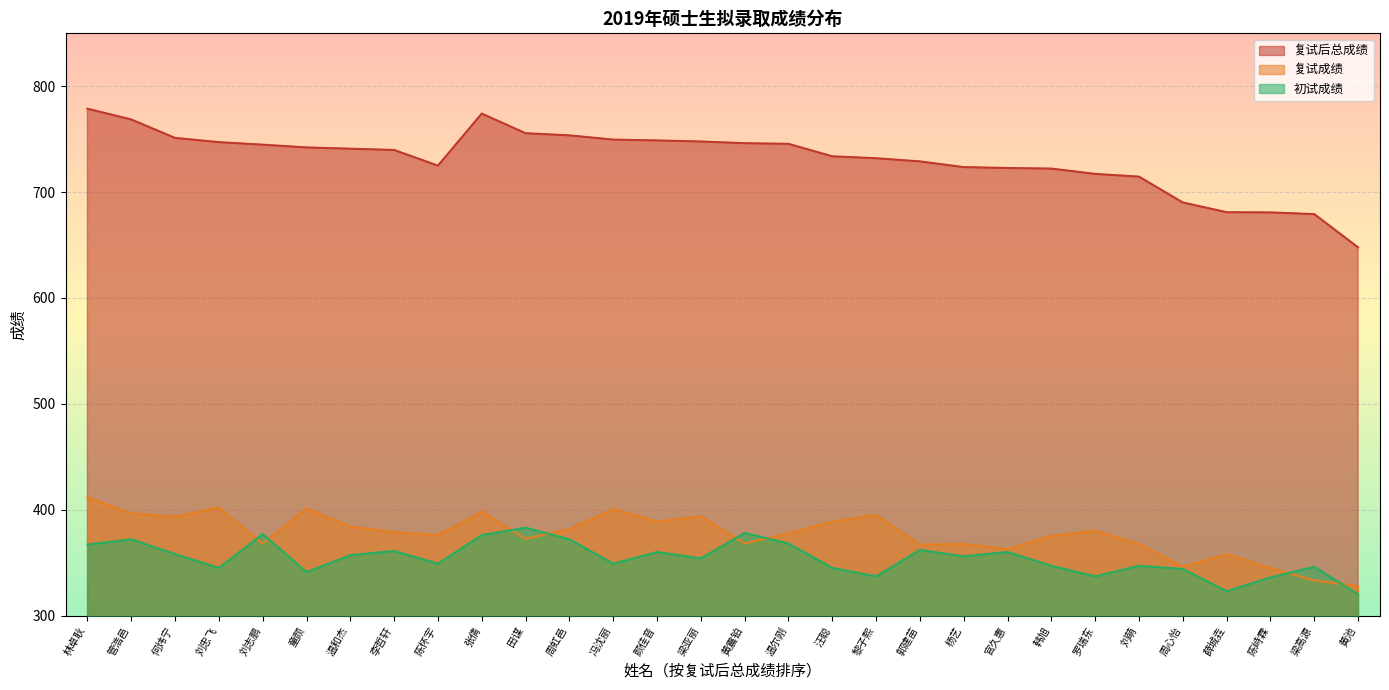

Which series has the widest spread of values?

复试后总成绩